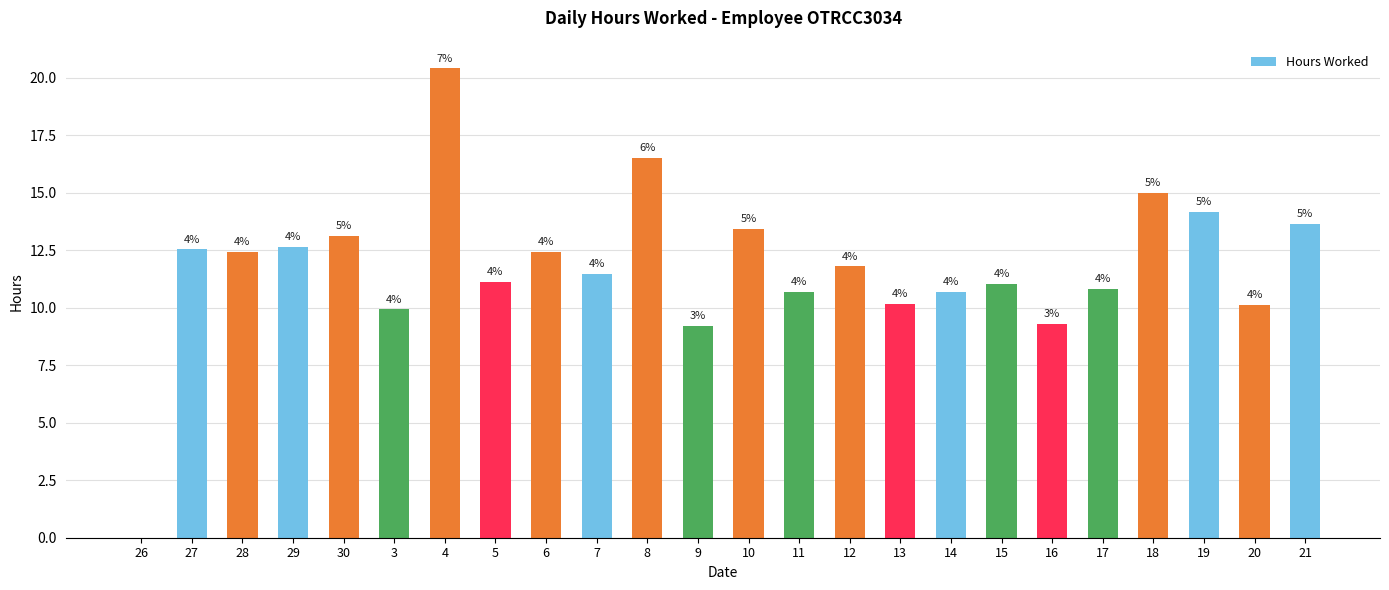

Reading left to right, extract all data points from this chart.

26=0.0	27=12.5	28=12.4	29=12.6	30=13.1	3=9.9	4=20.4	5=11.1	6=12.4	7=11.5	8=16.5	9=9.2	10=13.4	11=10.7	12=11.8	13=10.2	14=10.7	15=11.0	16=9.3	17=10.8	18=15.0	19=14.2	20=10.1	21=13.6